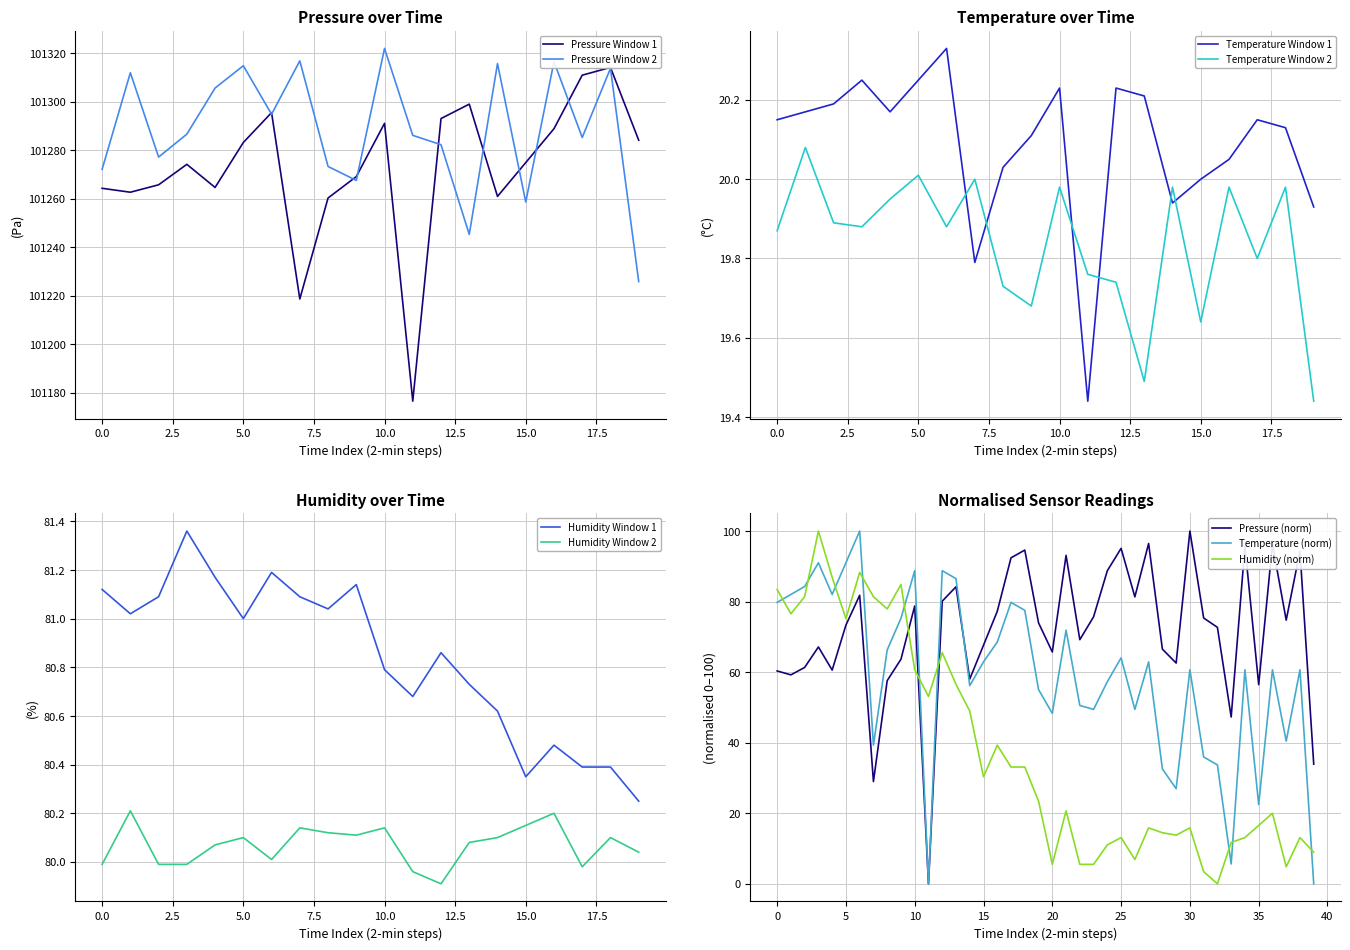

What is the lowest value of the humidity series?

80.2